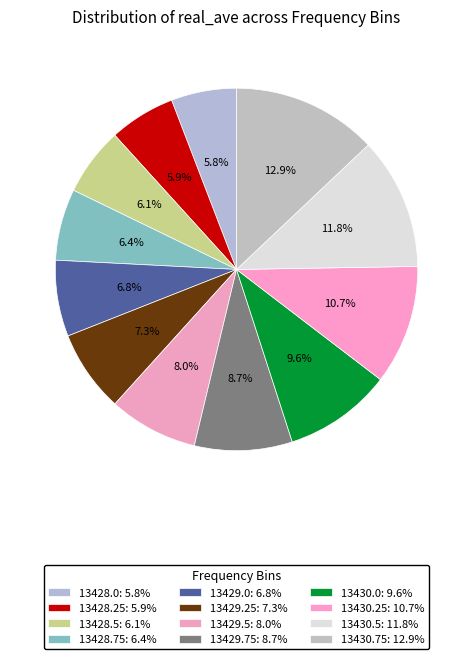

How many segments does this pie chart have?

12